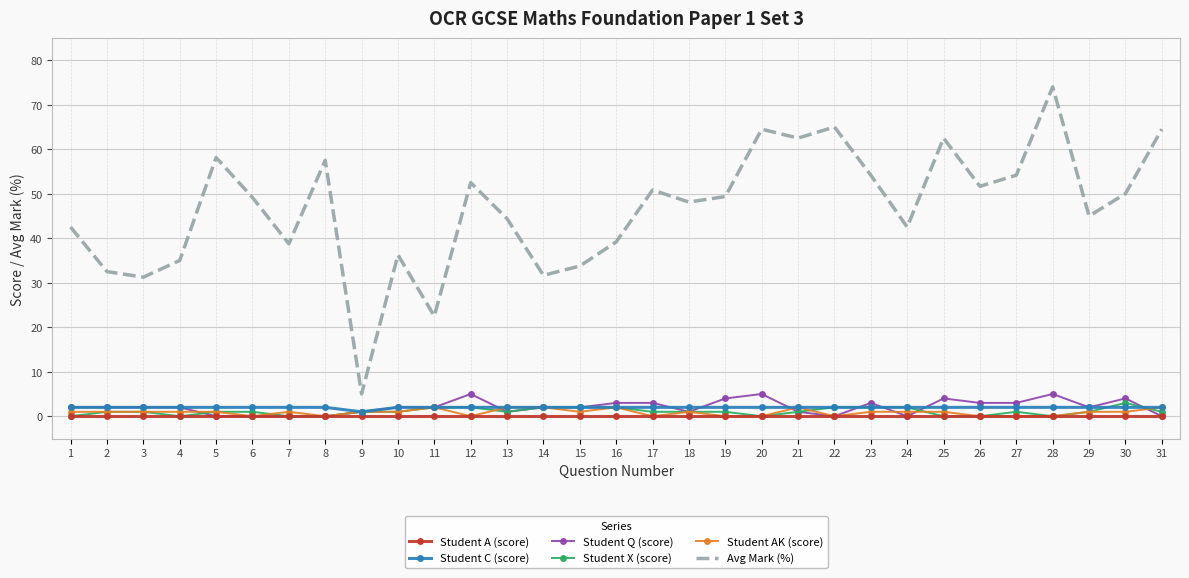

Which series has the widest spread of values?

Avg Mark (%)